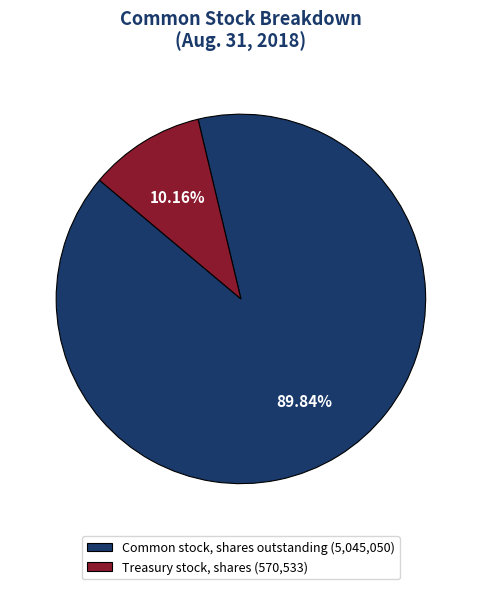

Is the sum of Common stock, shares outstanding (5,045,050) and Treasury stock, shares (570,533) greater than half?

Yes